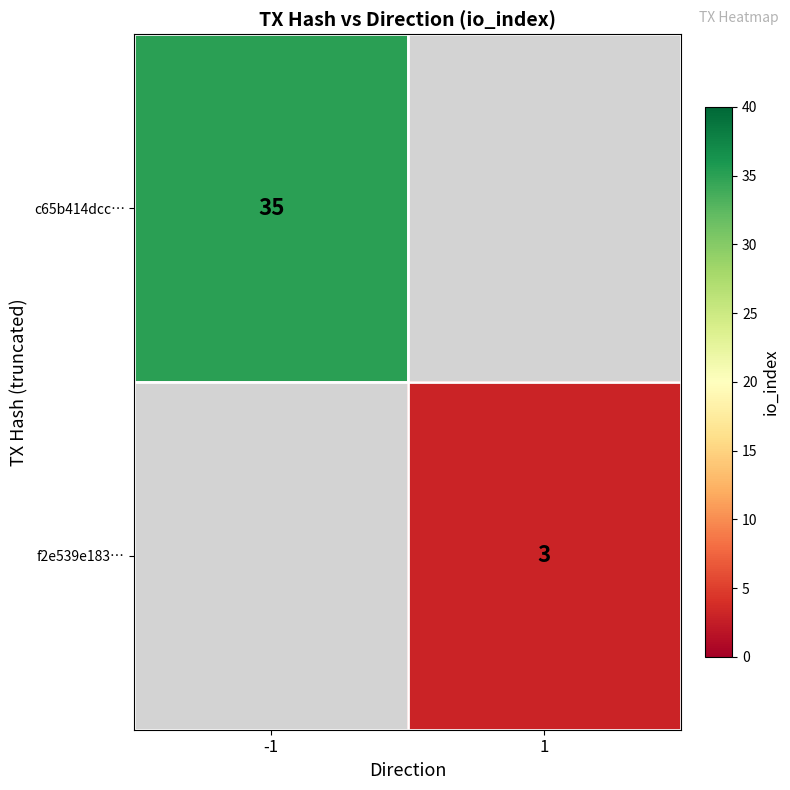

Is the value of f2e539e183… at 1 greater than the value of c65b414dcc… at -1?

No